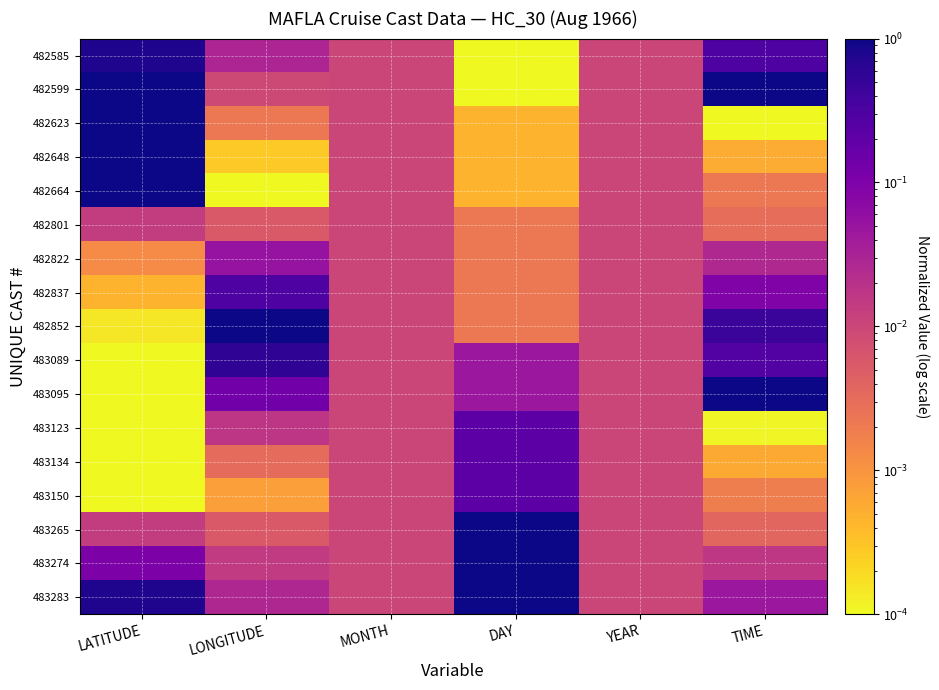

At which category is the sum across all series the highest?

LATITUDE